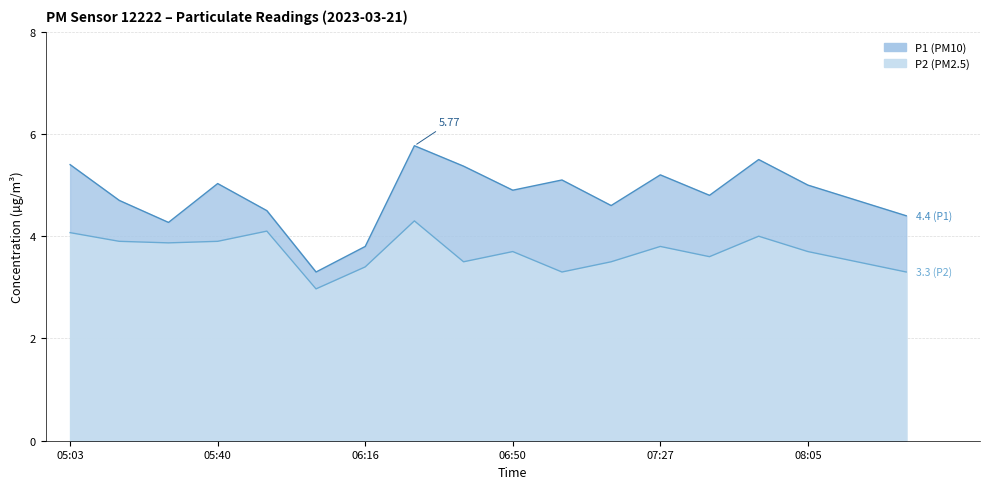

How many categories are shown in the chart?

18